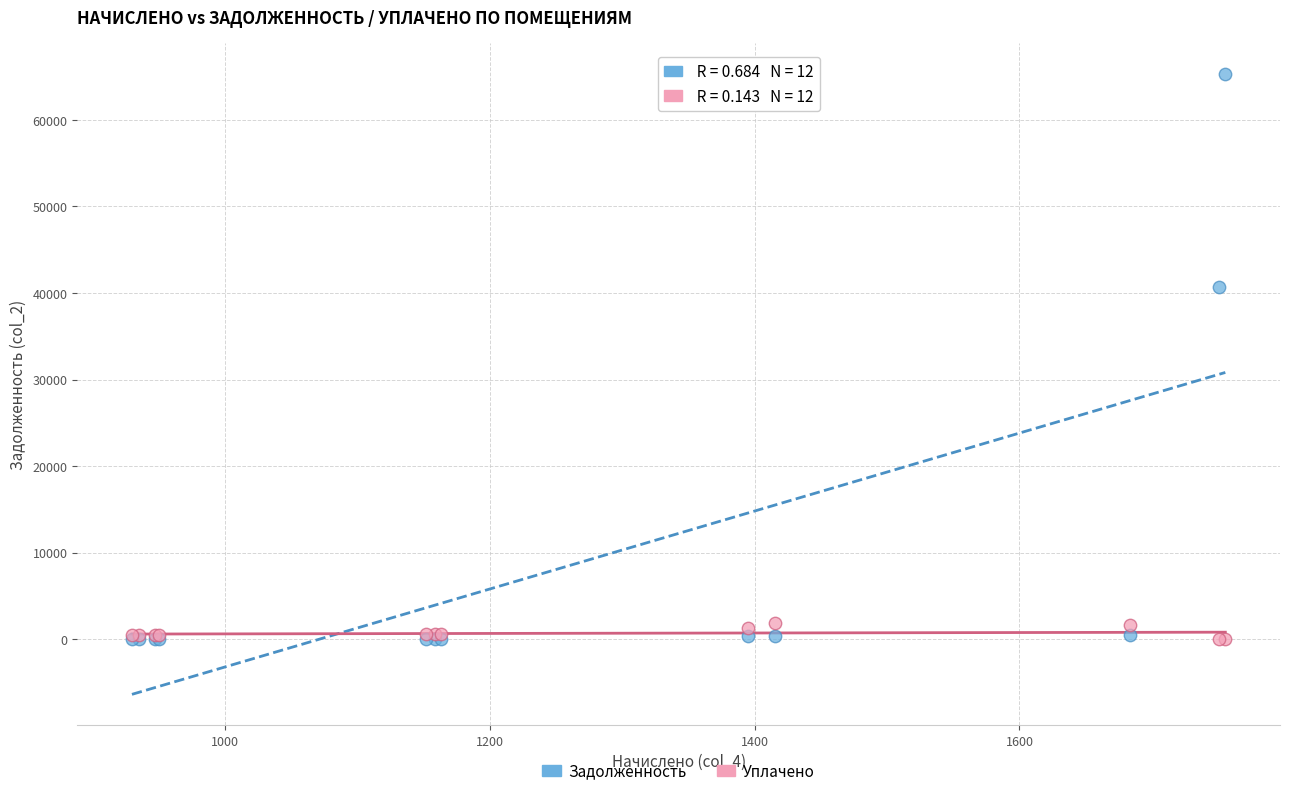

Which series reaches the maximum Y coordinate?

Задолженность